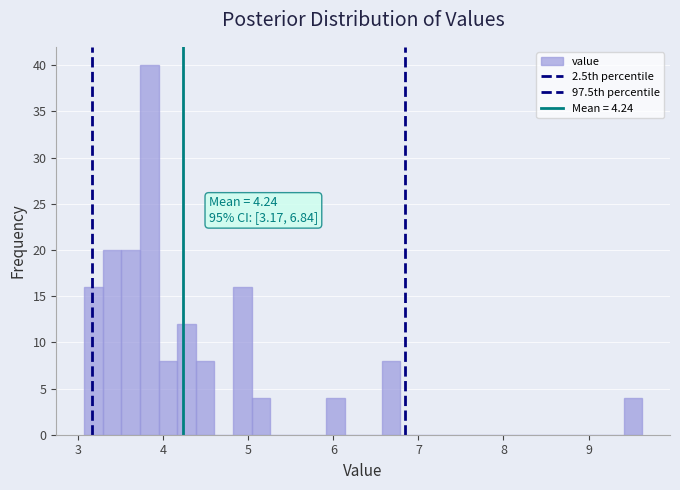

Around what value on the x-axis is the tallest bar? Give the approximate position of its centre, as read against the axis.

3.8